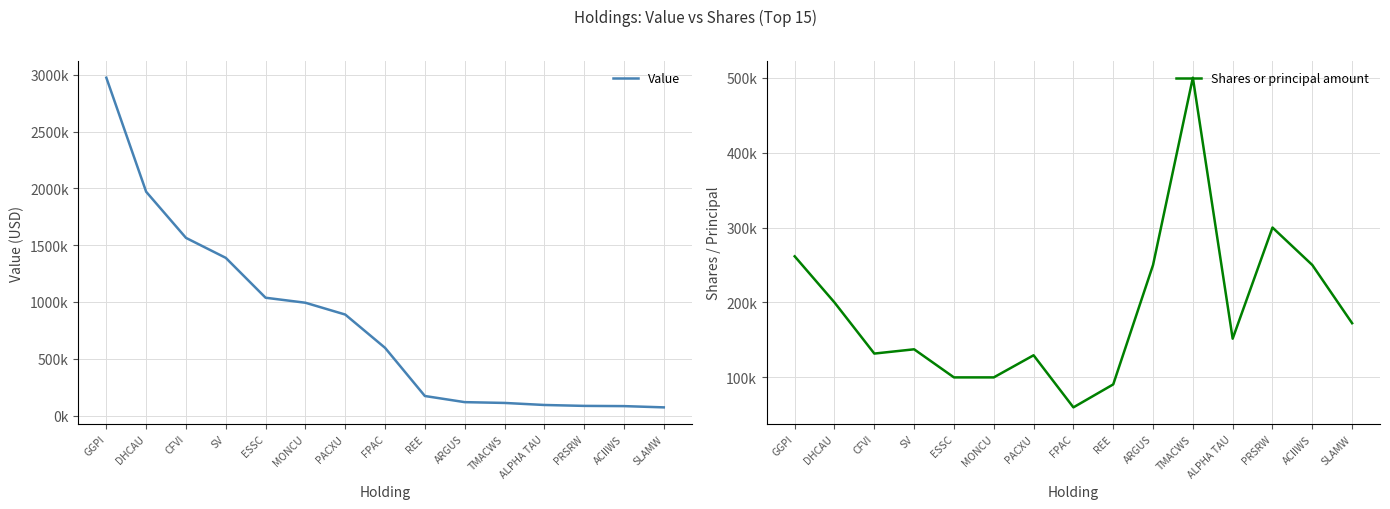

True or false: Shares or principal amount and Value intersect in this chart.

True